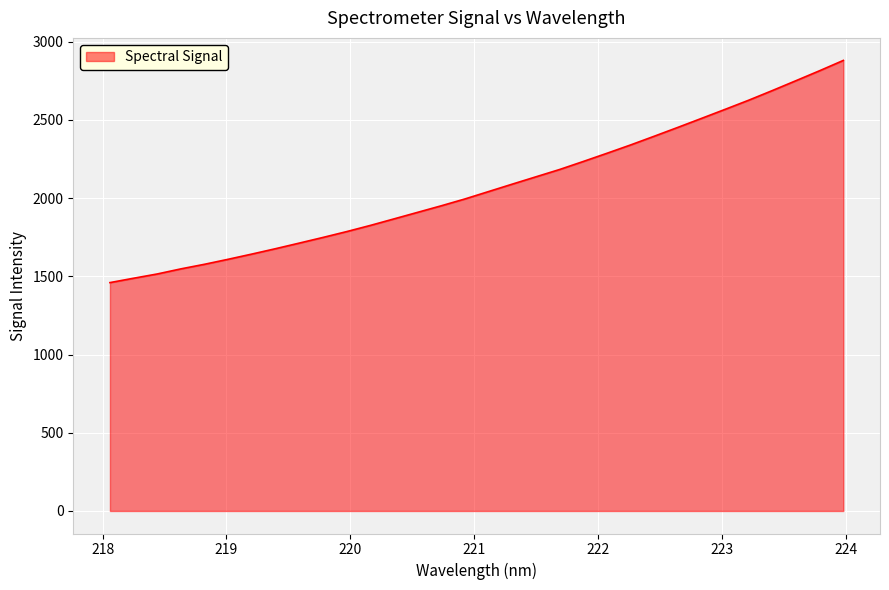

Count the number of categories in the chart.

32